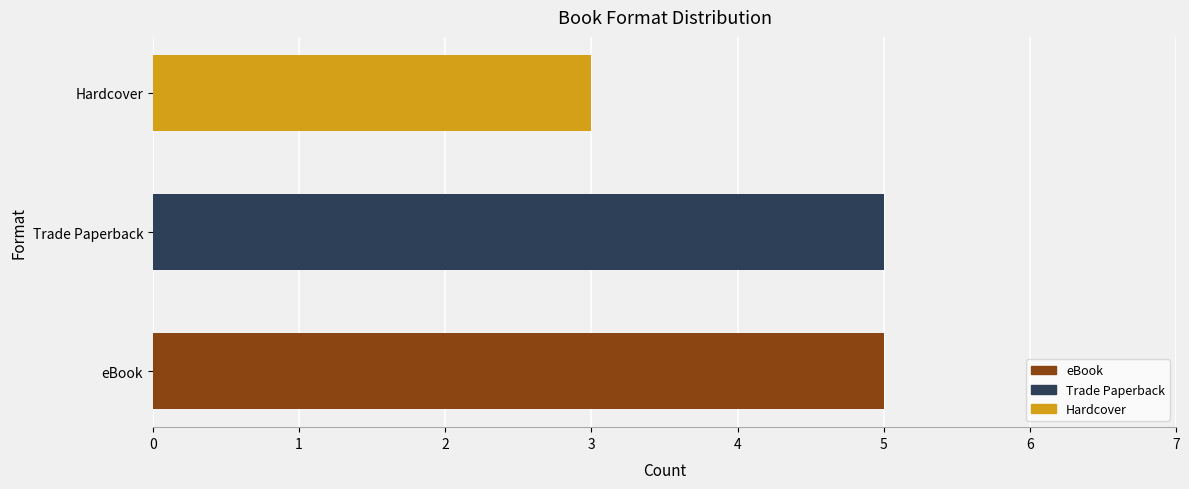

How many data points are less than 5?

1